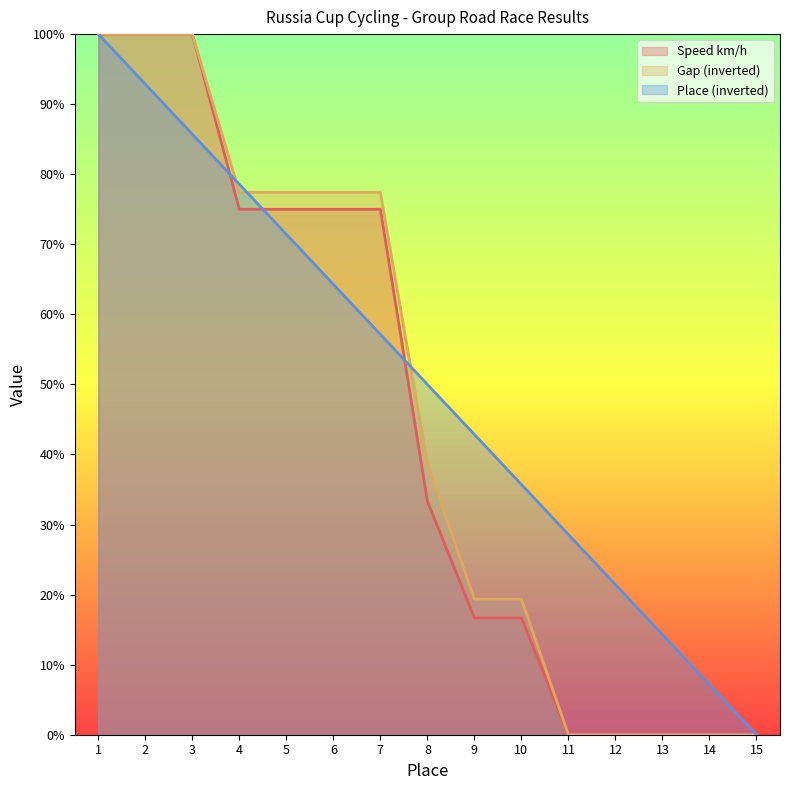

How many data points in Place are less than 49?

7